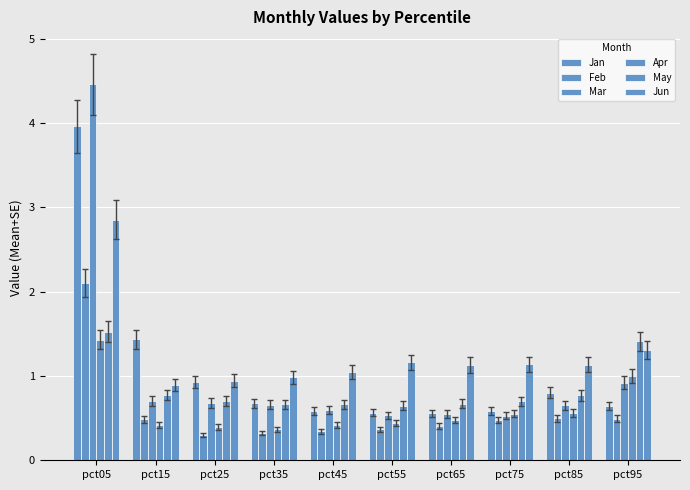

Reading left to right, what are all the values shown in this chart?

Jan: pct05=4.0	pct15=1.4	pct25=0.9	pct35=0.7	pct45=0.6	pct55=0.6	pct65=0.6	pct75=0.6	pct85=0.8	pct95=0.6
Feb: pct05=2.1	pct15=0.5	pct25=0.3	pct35=0.3	pct45=0.3	pct55=0.4	pct65=0.4	pct75=0.5	pct85=0.5	pct95=0.5
Mar: pct05=4.5	pct15=0.7	pct25=0.7	pct35=0.7	pct45=0.6	pct55=0.5	pct65=0.5	pct75=0.5	pct85=0.7	pct95=0.9
Apr: pct05=1.4	pct15=0.4	pct25=0.4	pct35=0.4	pct45=0.4	pct55=0.4	pct65=0.5	pct75=0.6	pct85=0.6	pct95=1.0
May: pct05=1.5	pct15=0.8	pct25=0.7	pct35=0.7	pct45=0.7	pct55=0.6	pct65=0.7	pct75=0.7	pct85=0.8	pct95=1.4
Jun: pct05=2.9	pct15=0.9	pct25=0.9	pct35=1.0	pct45=1.0	pct55=1.2	pct65=1.1	pct75=1.1	pct85=1.1	pct95=1.3